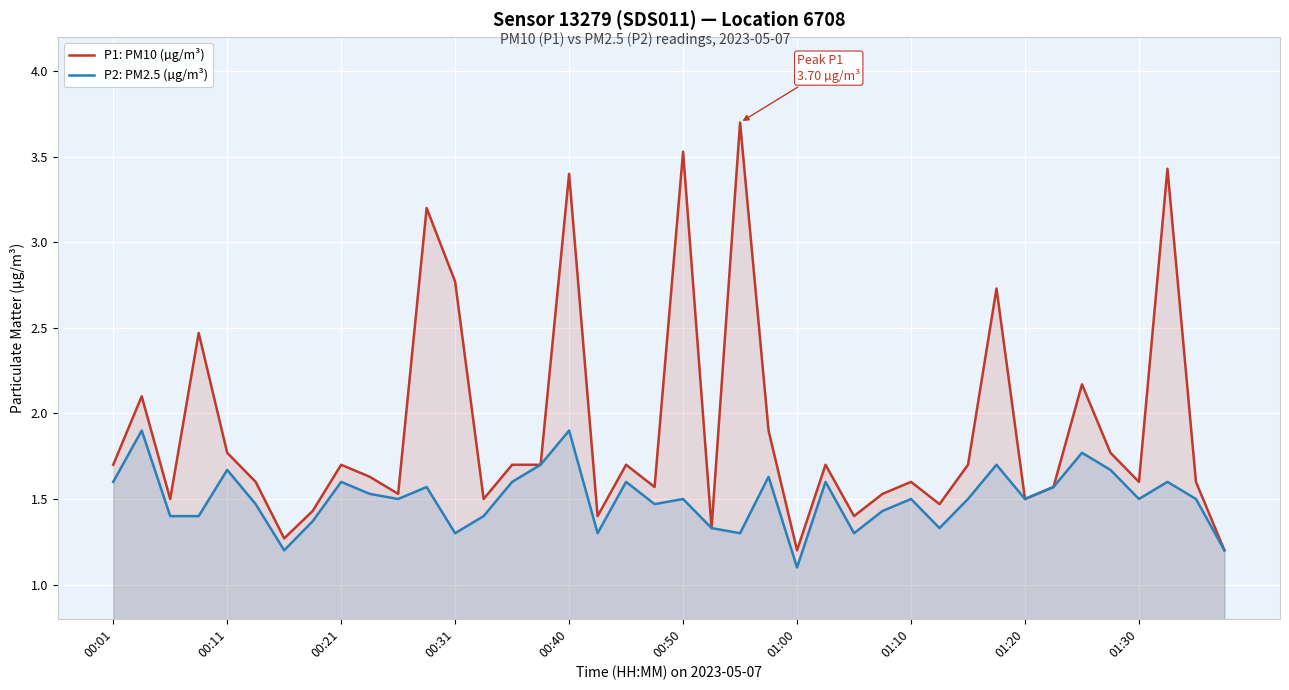

The value of P1: PM10 (µg/m³) at 01:30 is 1.0. True or false?

False